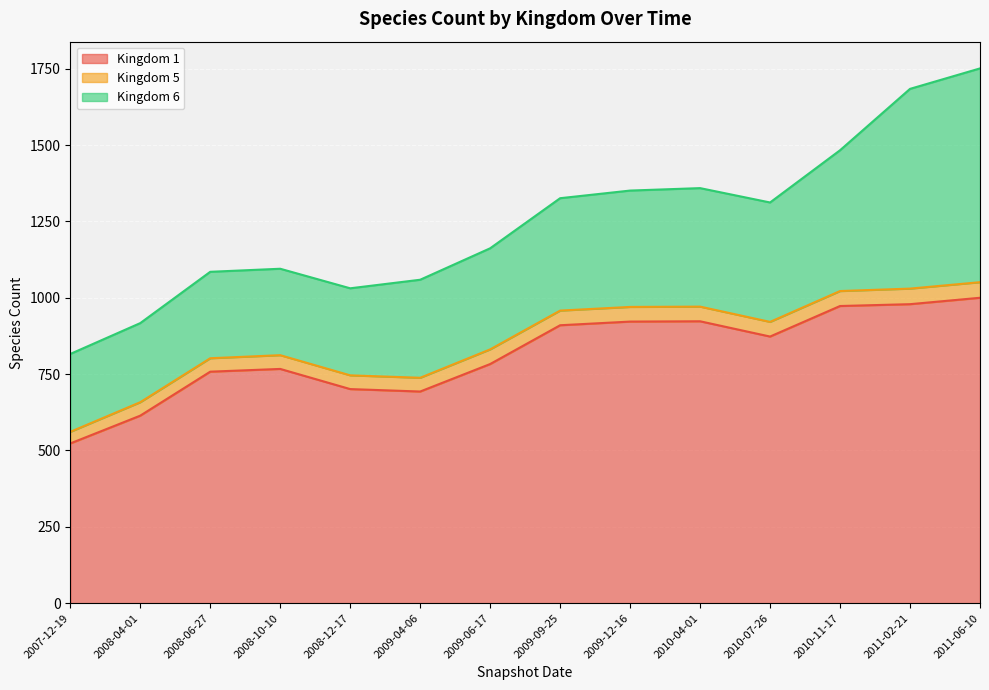

How many data points in 6 are less than 368?

7